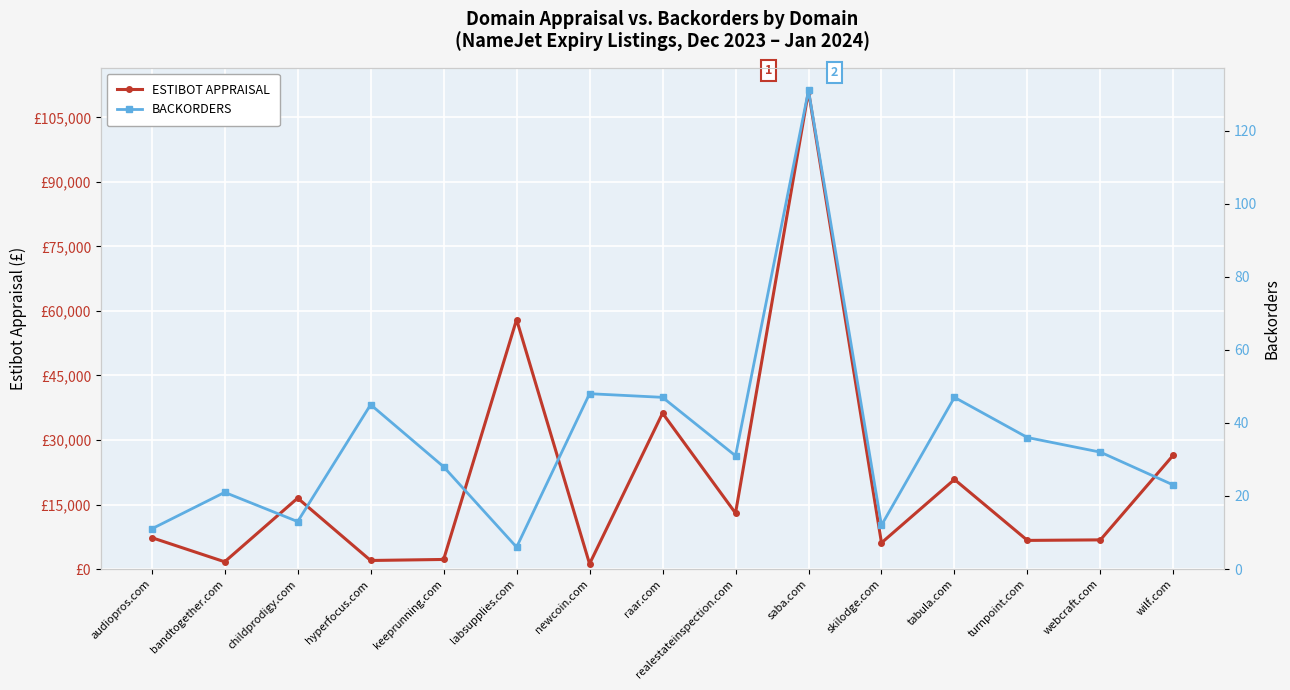

At which category does ESTIBOT APPRAISAL reach its first local peak?

childprodigy.com